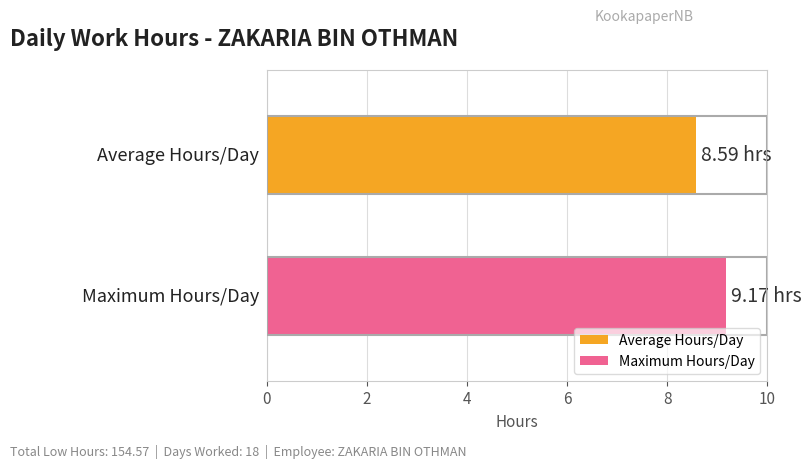

Rank the series by their average value, from lowest to highest.

Average Hours/Day, Maximum Hours/Day